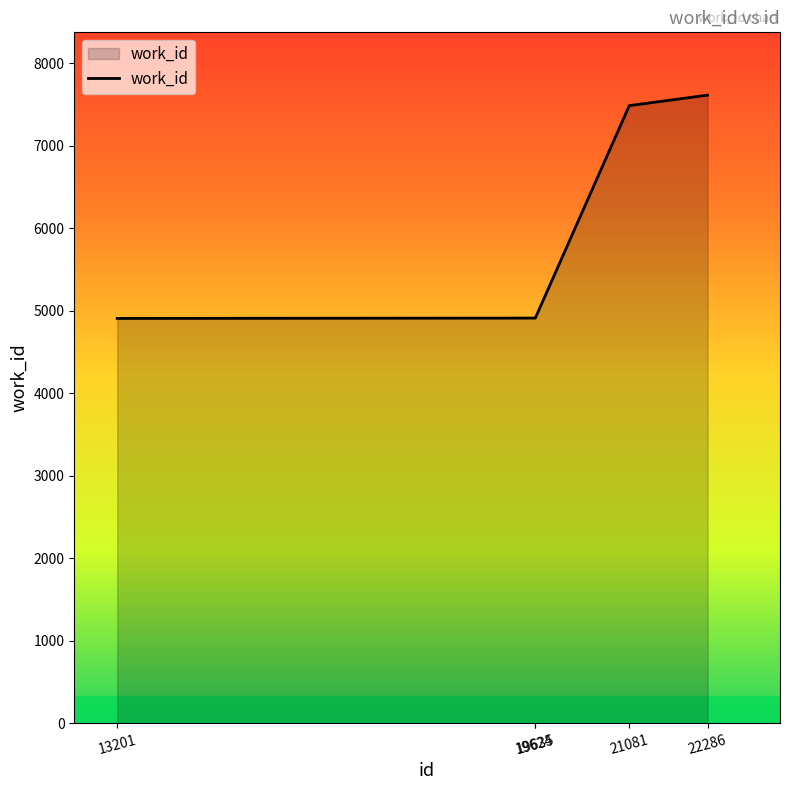

What is the sum of all values?

29818